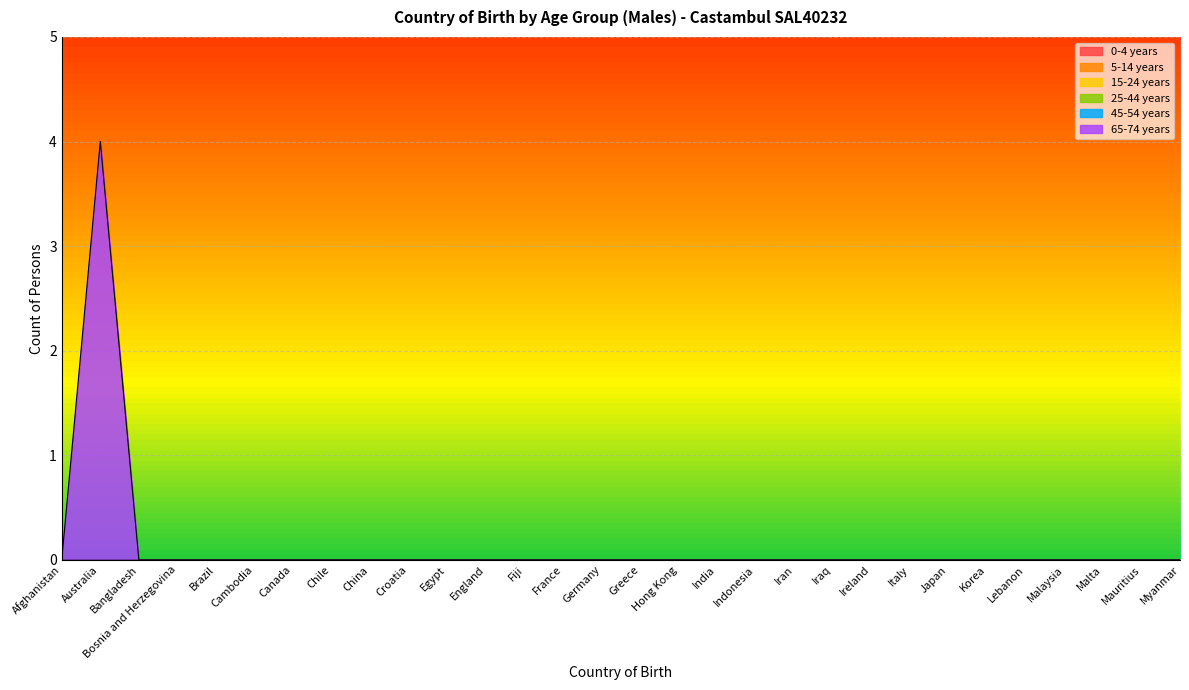

True or false: 65-74 years and 15-24 years intersect in this chart.

False